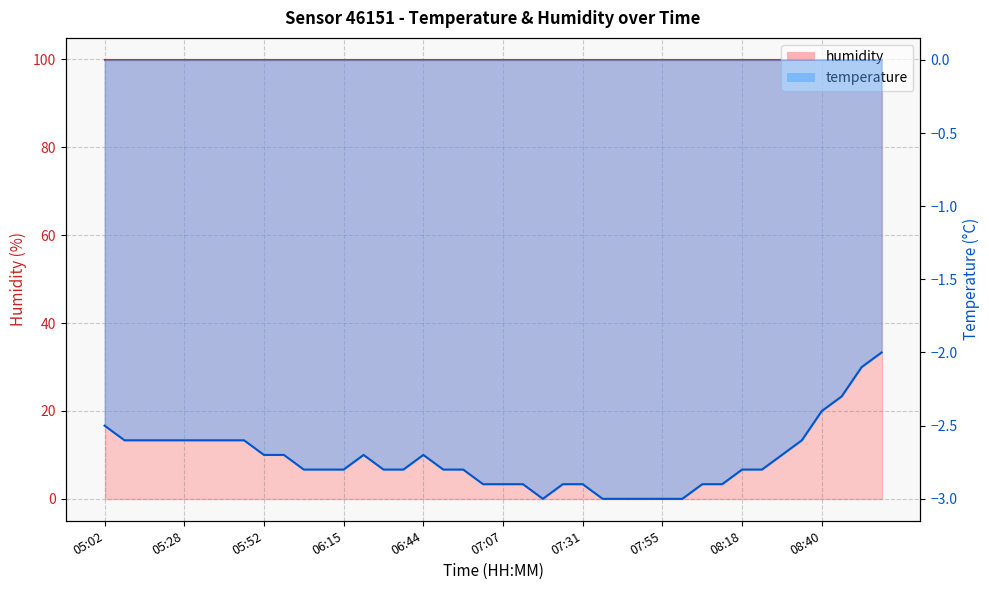

At which category does the chart reach its minimum across all series?

07:19